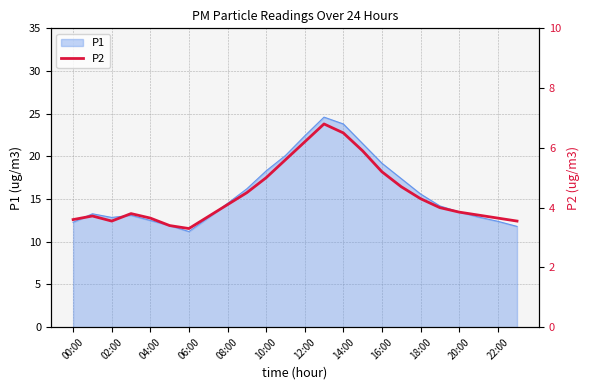

Is it true that P1 equals 11.2 at 06:00?

True